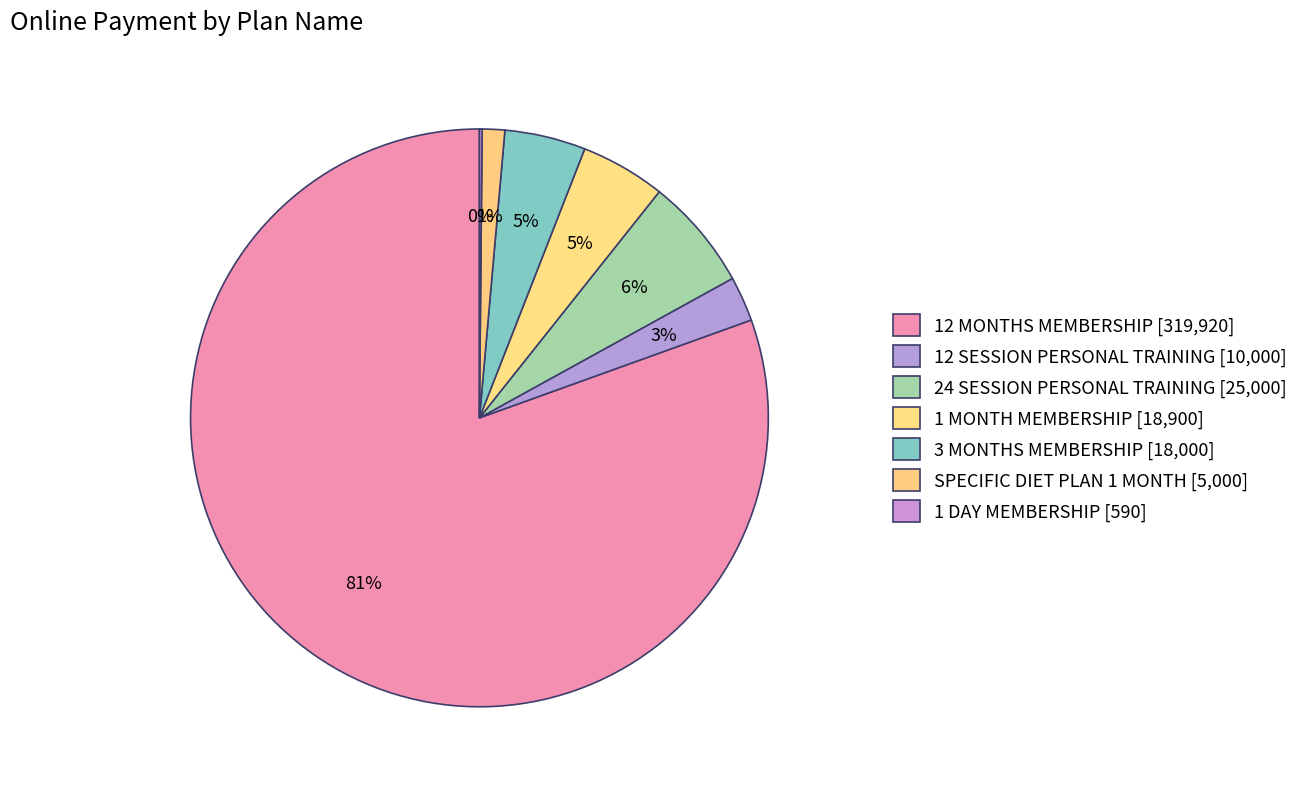

Which category has the biggest portion of the pie?

12 MONTHS MEMBERSHIP